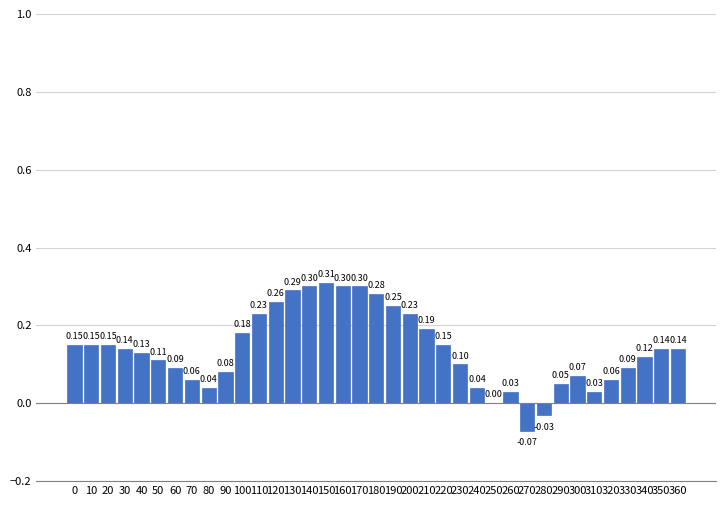

What is the change in value from 240 to 340?

+0.1